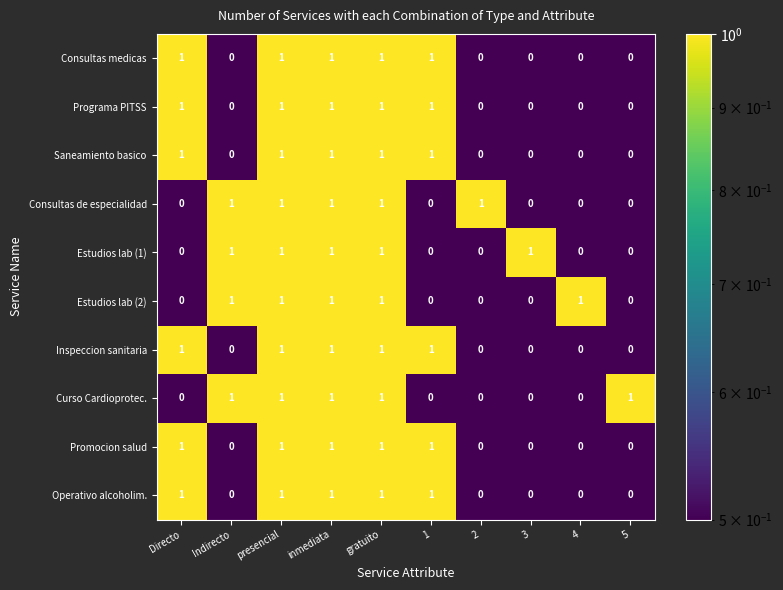

Is it true that Consultas medicas equals 1 at 1?

True